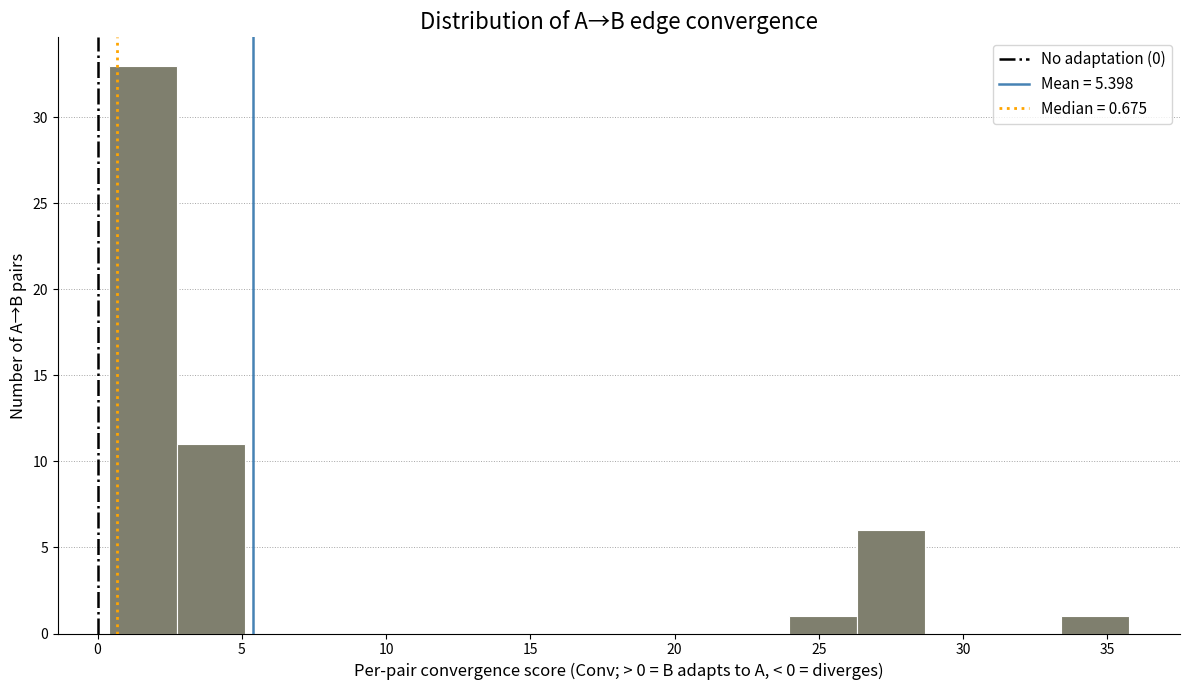

What is the height of the bar covering 0.5 to 2.5 on the x-axis? Neither the bar edges nor the heights are printed on the chart, so give them approximately, as read against the axes.

33